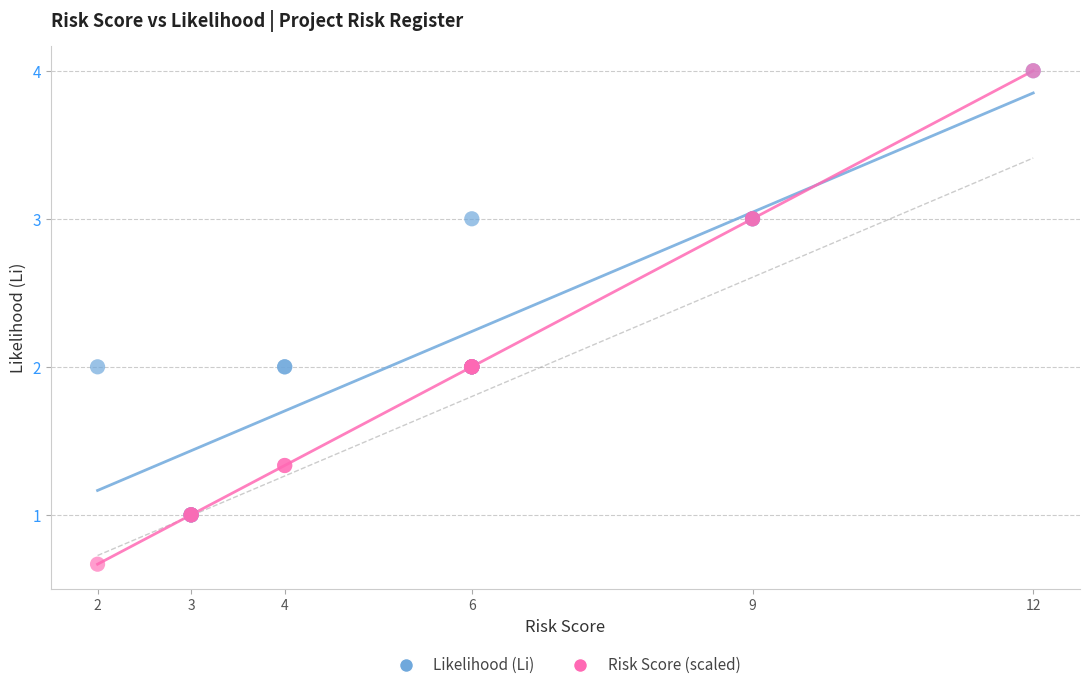

What are all the series names shown in the legend?

Likelihood (Li), Risk Score (scaled)